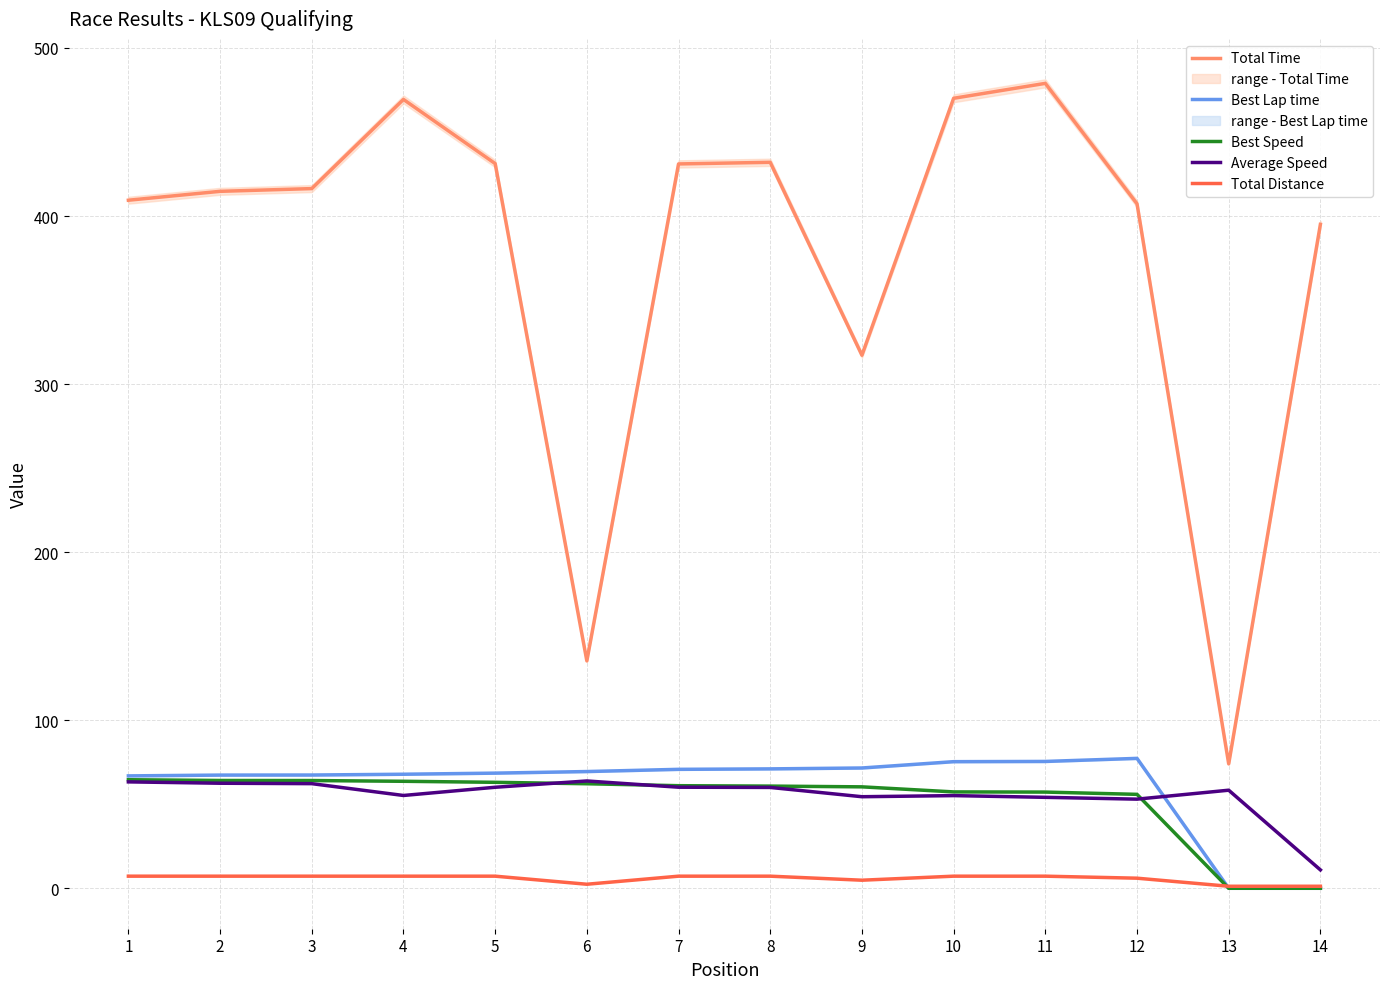

What is the lowest value of the Total Distance series?

1.2